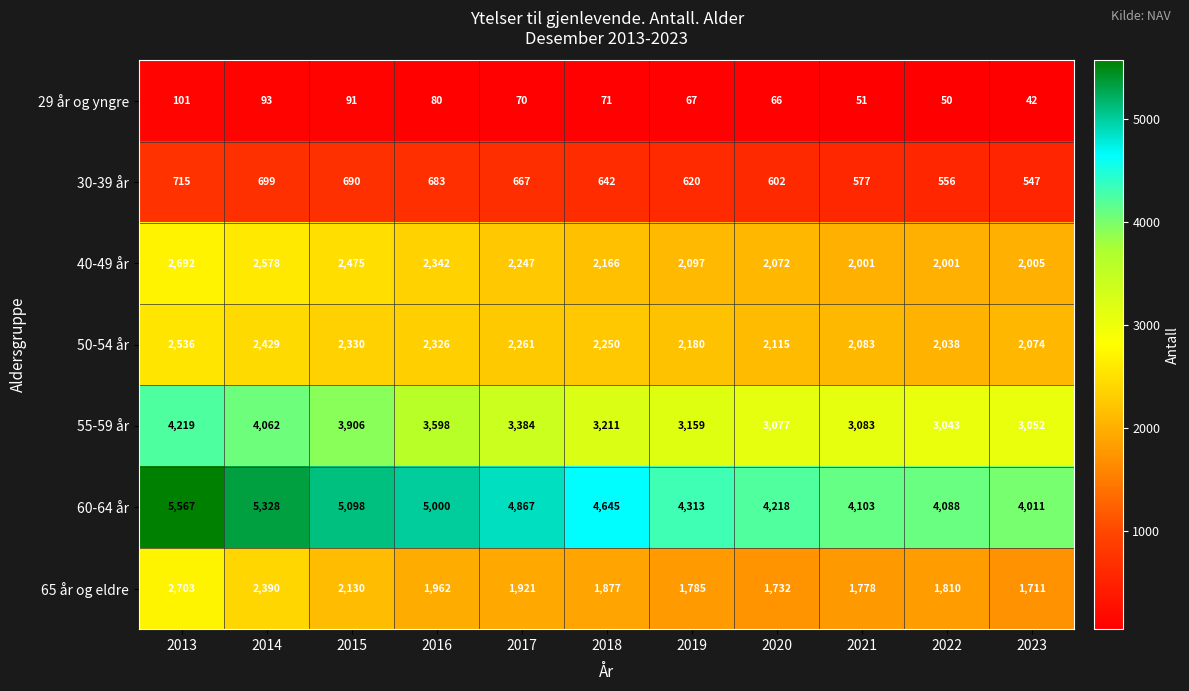

Which series has the widest spread of values?

60-64 år